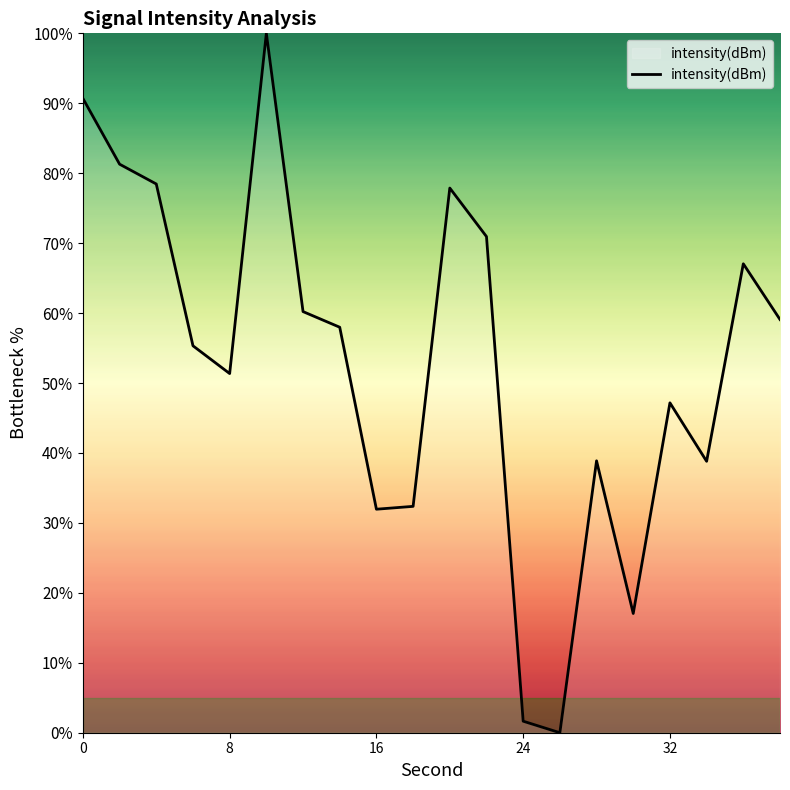

What is the difference between the maximum and minimum values?

100.0